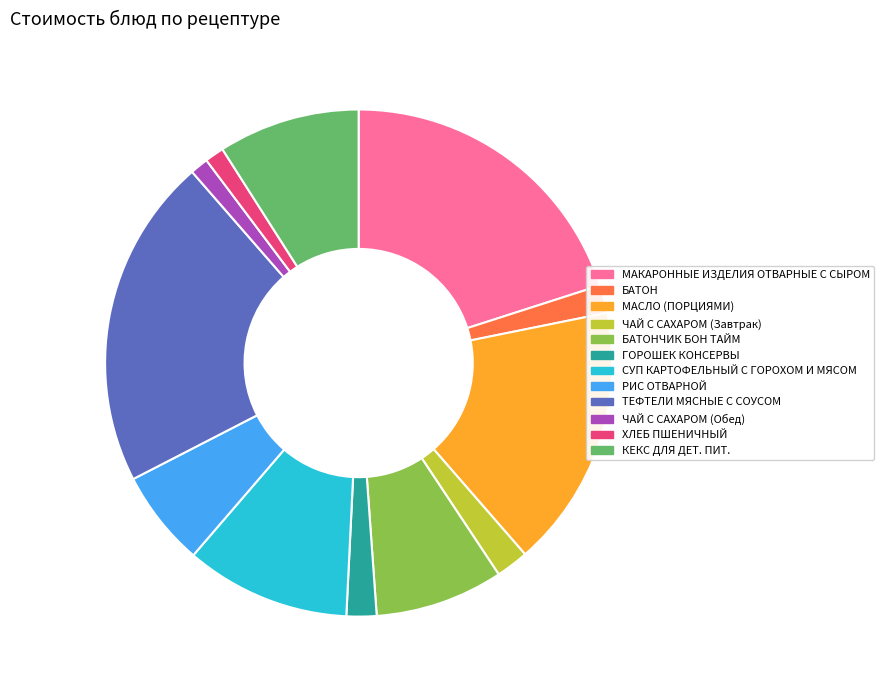

What is the largest slice in the pie chart?

ТЕФТЕЛИ МЯСНЫЕ С СОУСОМ